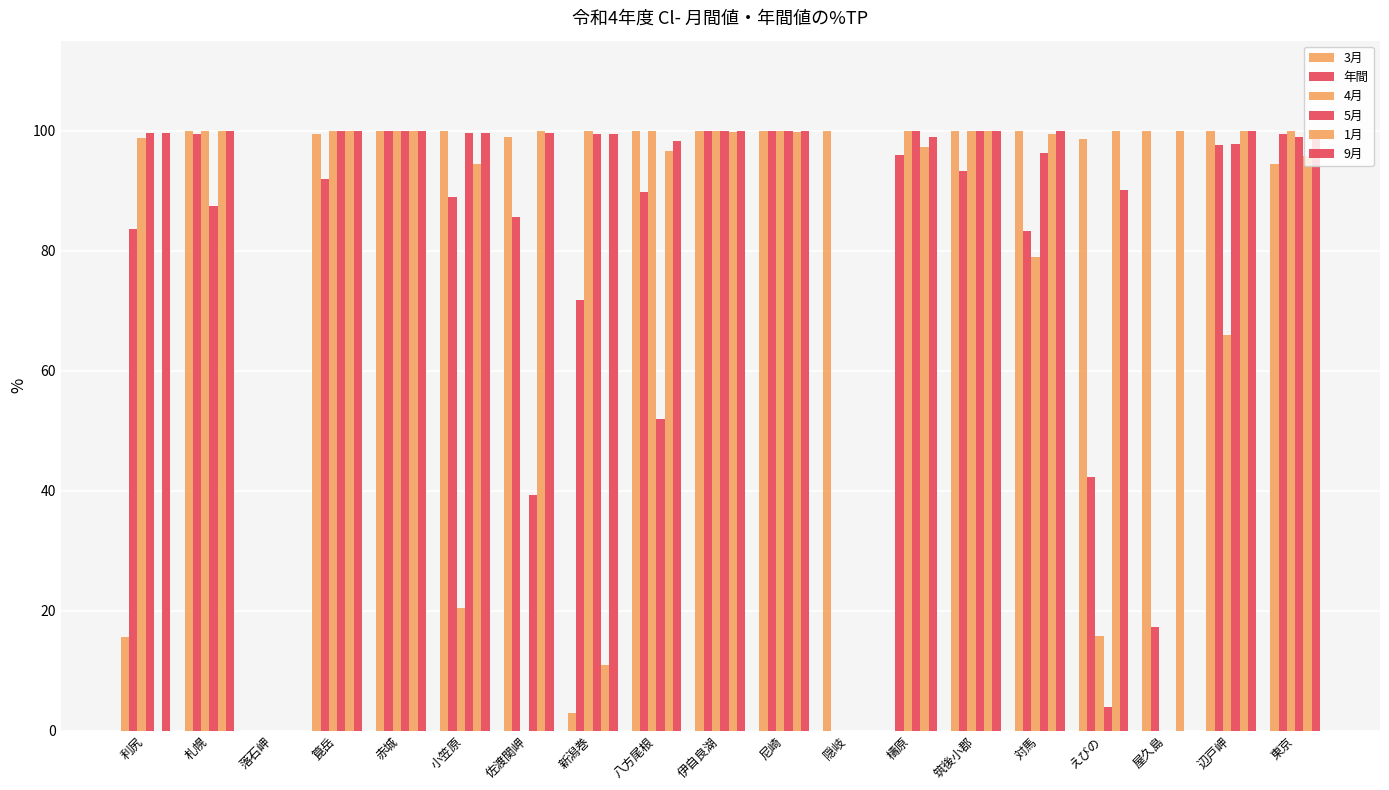

What is the value of the 1月 bar at the 18th from the left?

100.0